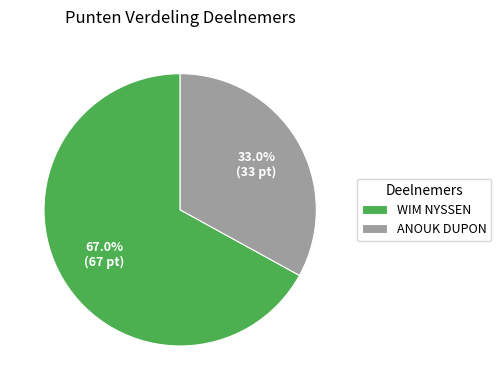

Count the number of slices in the pie.

2